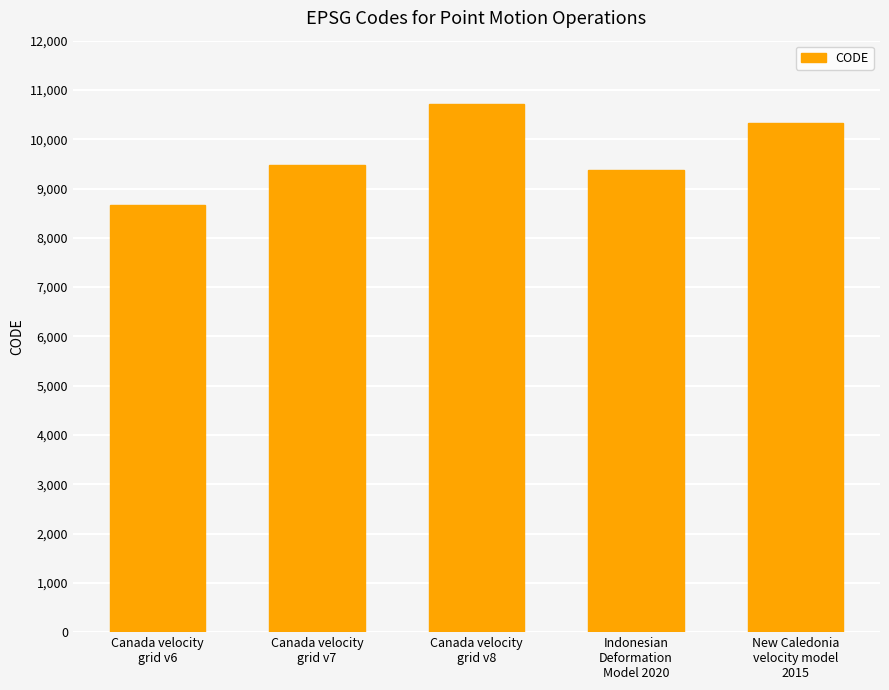

At which category does the chart reach its minimum across all series?

Canada velocity
grid v6